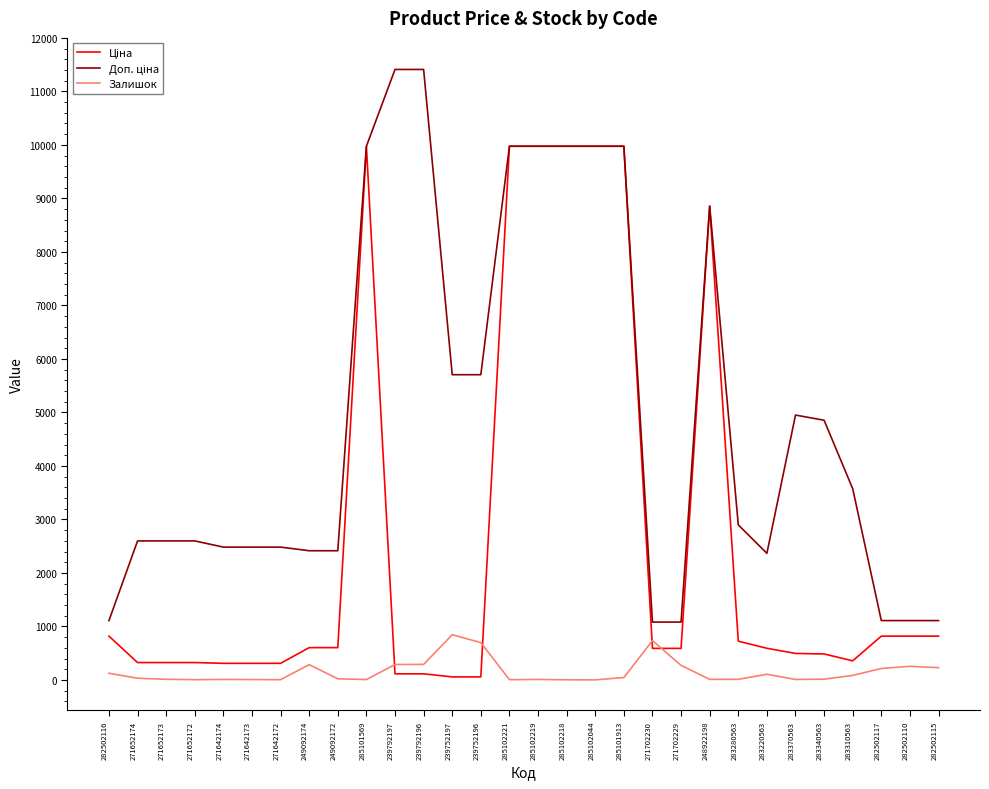

What is the maximum value shown in the chart?

11410.0